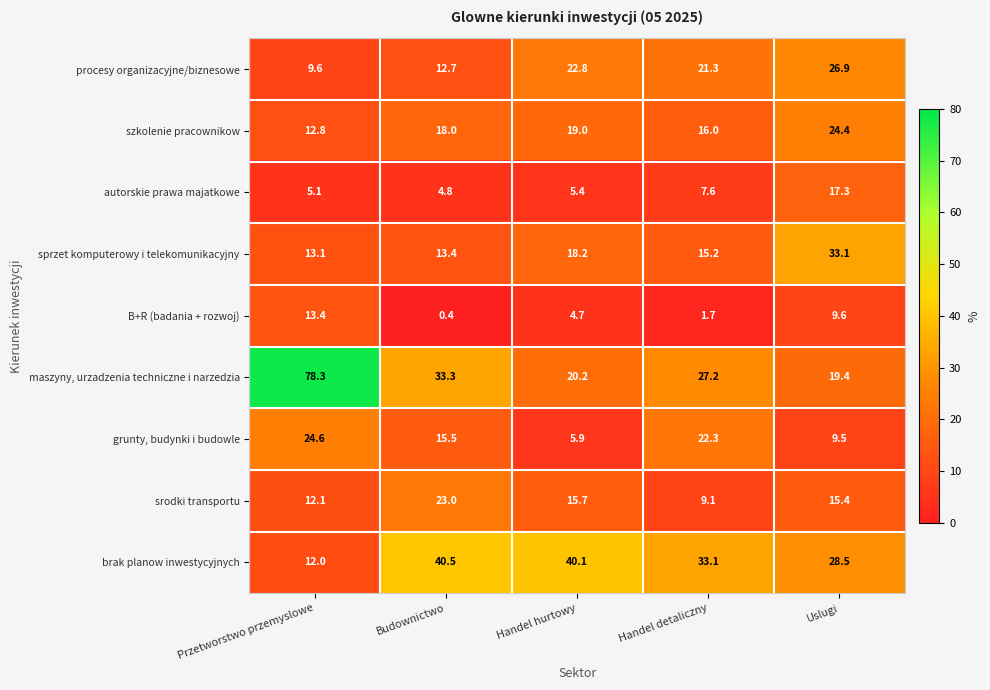

What is the sum of all sprzet komputerowy i telekomunikacyjny values?

93.0